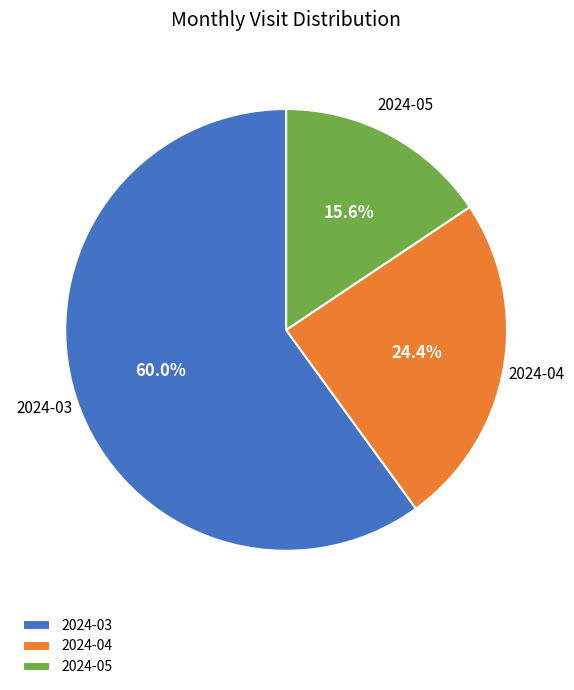

Combined, what portion of the pie is 2024-04 and 2024-03?

84.4%